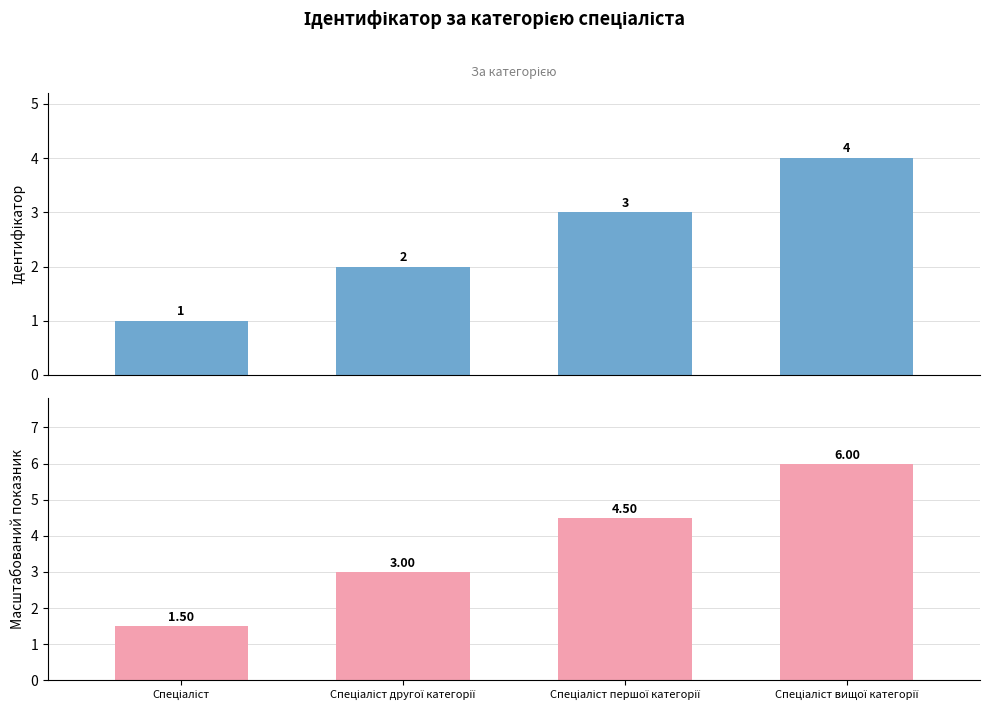

What is the greatest value displayed?

6.0